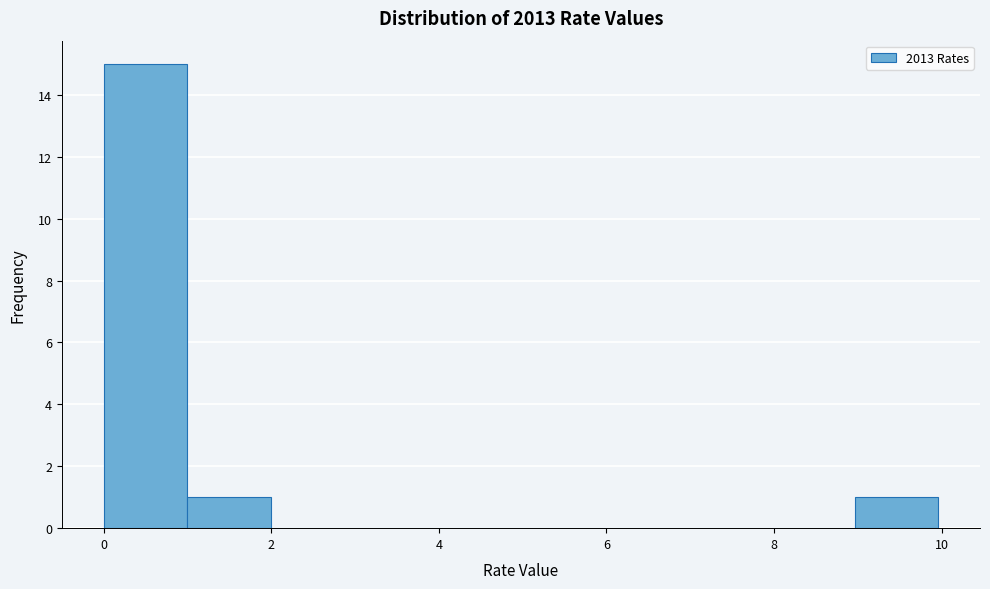

What is the height of the bar covering 9 to 10 on the x-axis? Neither the bar edges nor the heights are printed on the chart, so give them approximately, as read against the axes.

1